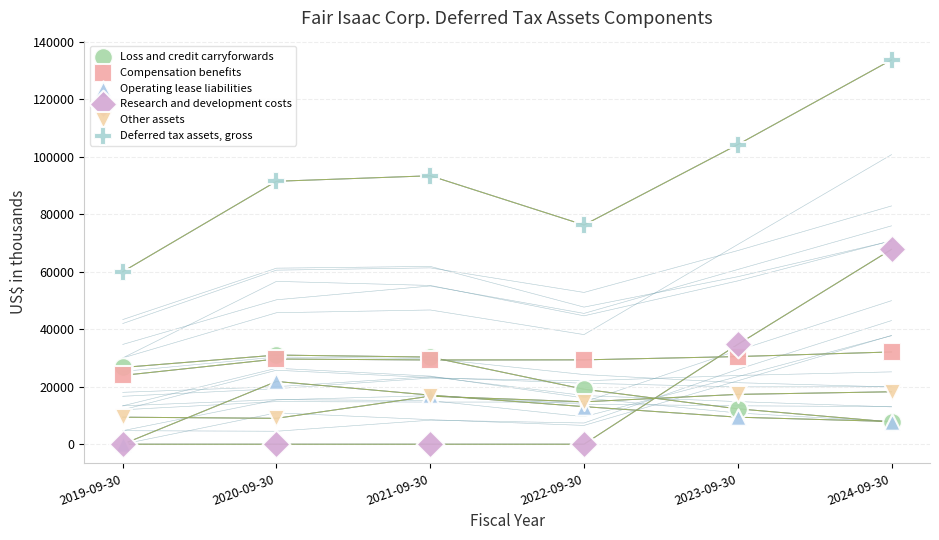

Which series contains the highest Y value?

Deferred tax assets, gross